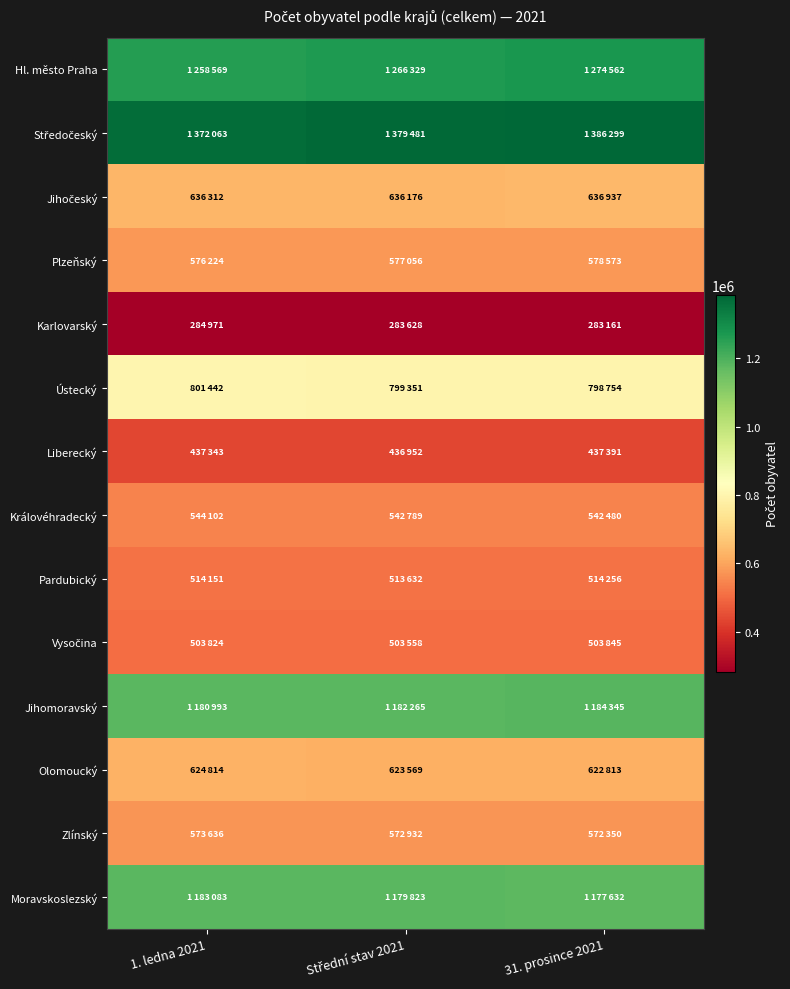

What is the total value across all series at Střední stav 2021?

10497541